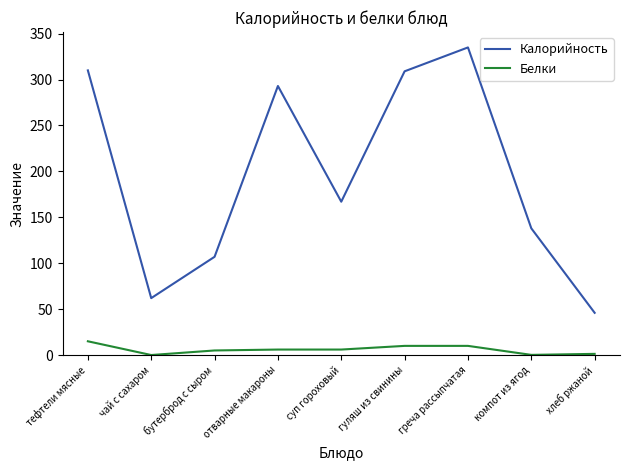

What is the maximum value for Белки?

15.0